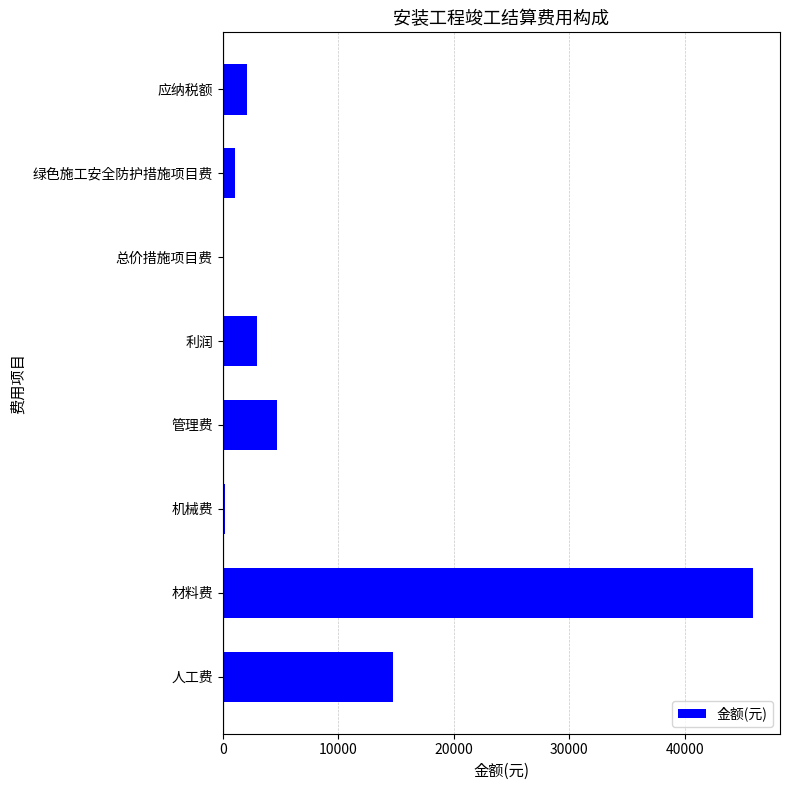

Which category has the highest value across all series?

材料费